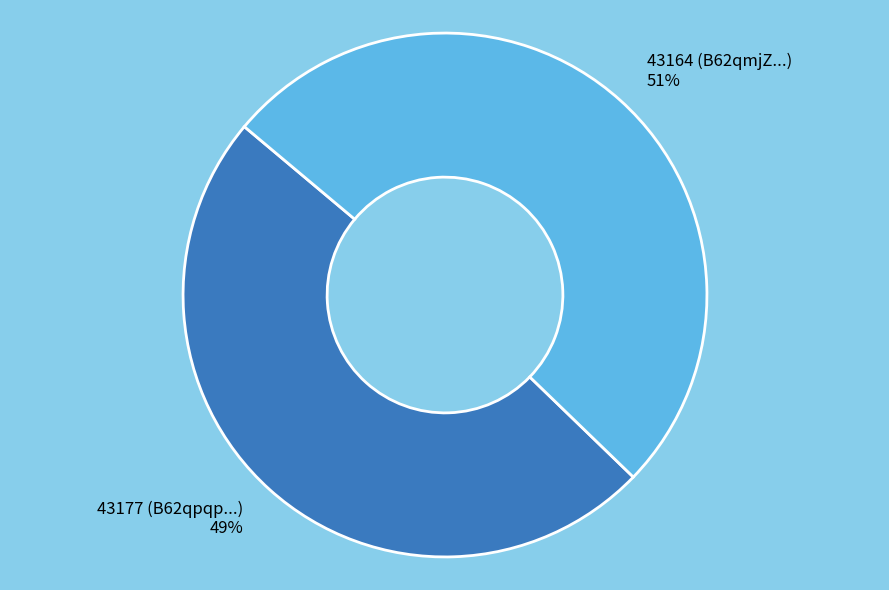

To the nearest percent, what is the difference between the 43164 and 43177 slice percentages?

2%